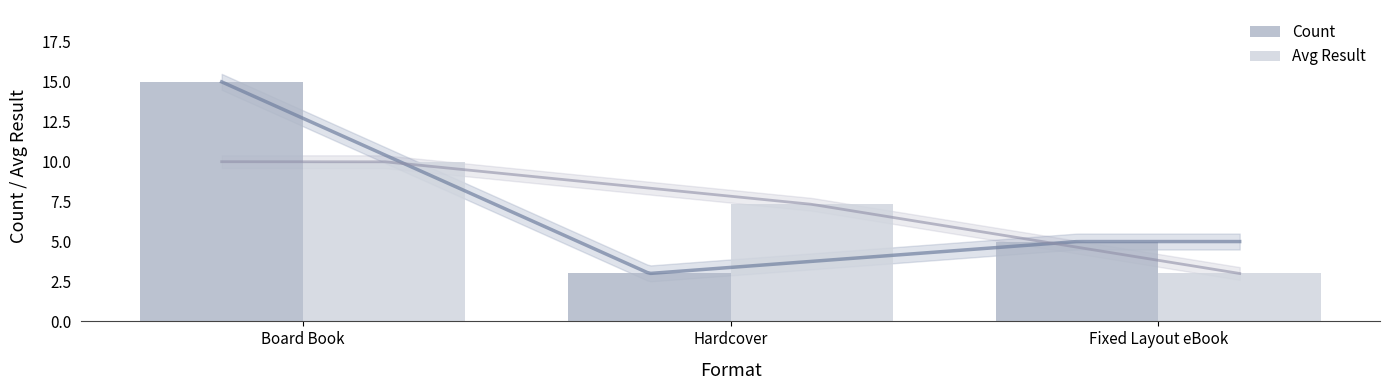

At which category does the chart reach its minimum across all series?

Hardcover